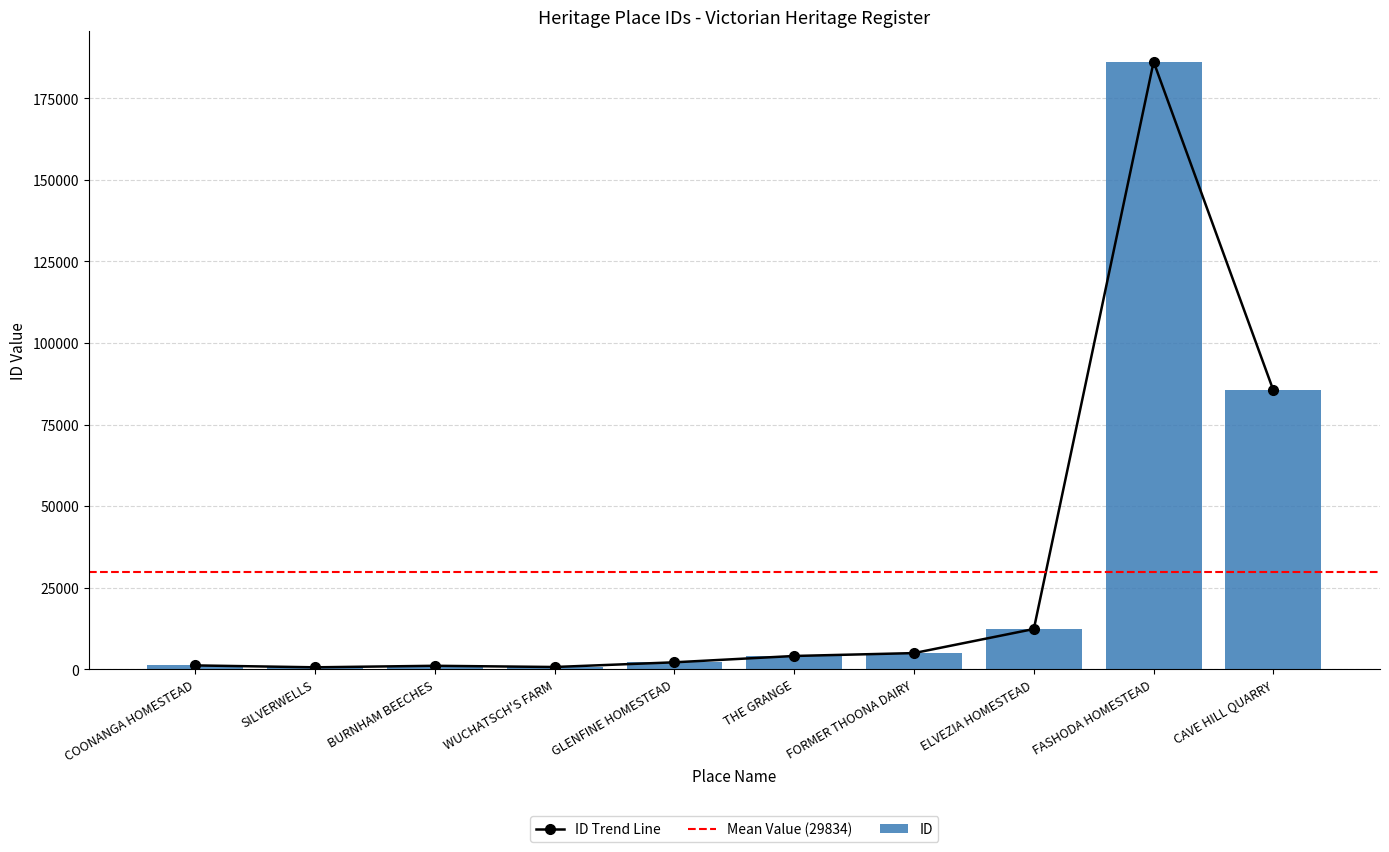

What is the highest value of the ID Trend Line series?

186243